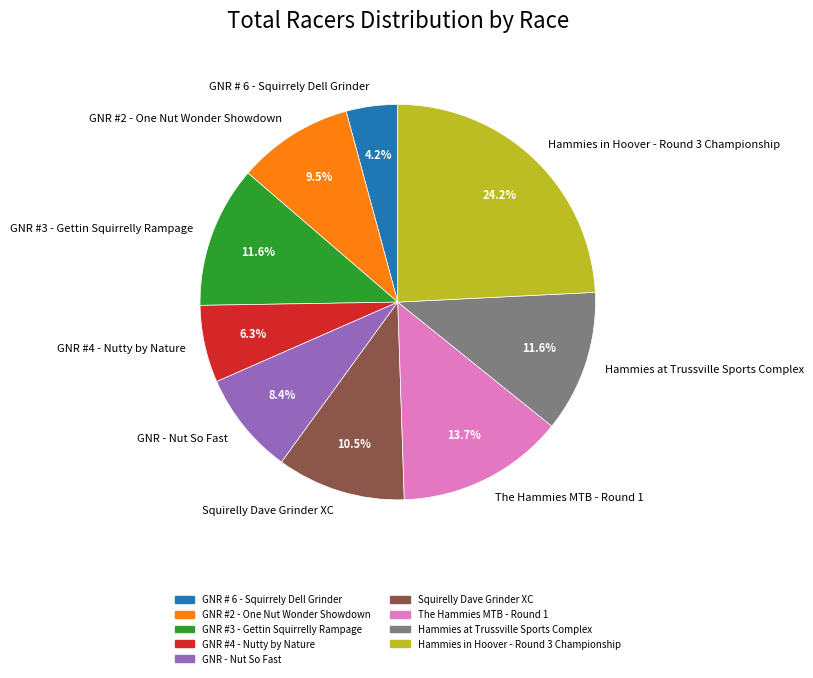

To the nearest percent, what is the difference between the GNR #3 - Gettin Squirrelly Rampage and GNR - Nut So Fast slice percentages?

3%